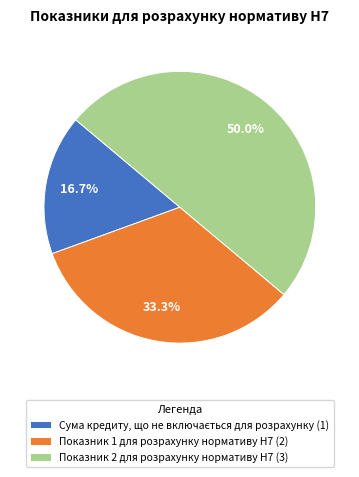

Between Показник 1 для розрахунку нормативу Н7 (2) and Показник 2 для розрахунку нормативу Н7 (3), which is larger?

Показник 2 для розрахунку нормативу Н7 (3)